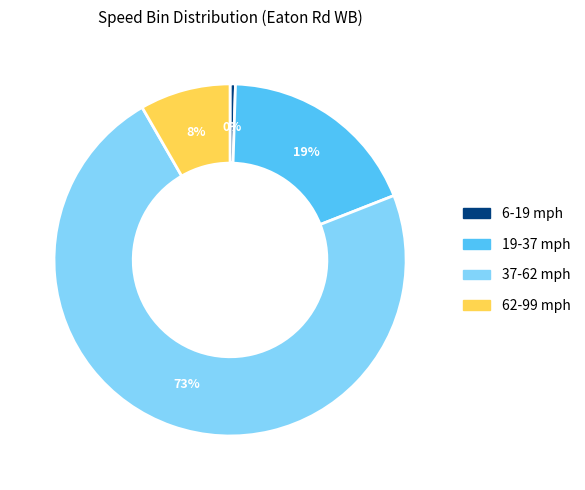

Is there a majority slice in this chart?

Yes